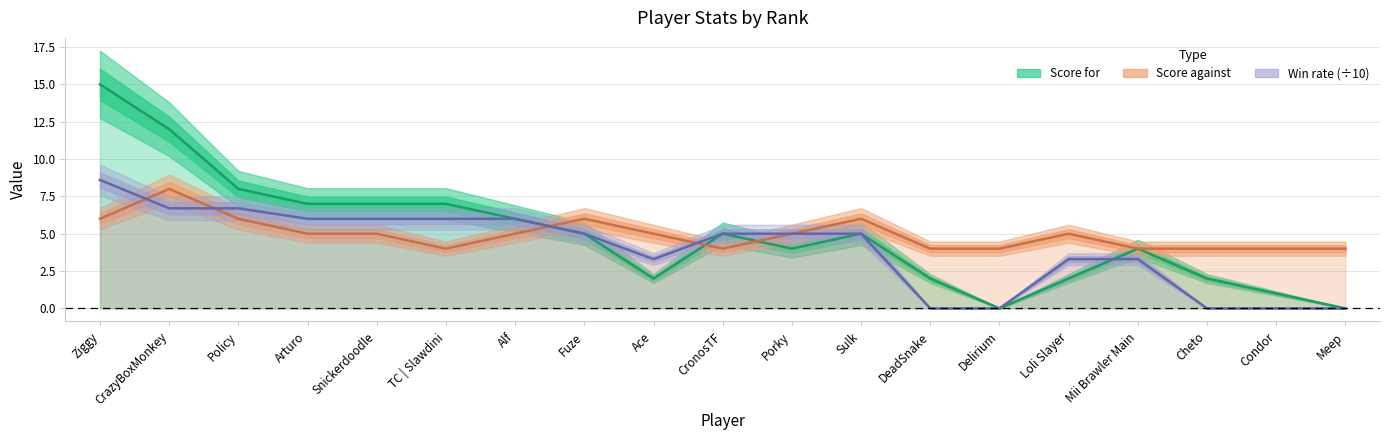

Reading left to right, what are all the values shown in this chart?

Score for: 1=15.0	2=12.0	3=8.0	4=7.0	5=7.0	5=7.0	7=6.0	7=5.0	9=2.0	9=5.0	9=4.0	9=5.0	13=2.0	13=0.0	13=2.0	13=4.0	17=2.0	17=1.0	17=0.0
Score against: 1=6.0	2=8.0	3=6.0	4=5.0	5=5.0	5=4.0	7=5.0	7=6.0	9=5.0	9=4.0	9=5.0	9=6.0	13=4.0	13=4.0	13=5.0	13=4.0	17=4.0	17=4.0	17=4.0
Win rate: 1=8.6	2=6.7	3=6.7	4=6.0	5=6.0	5=6.0	7=6.0	7=5.0	9=3.3	9=5.0	9=5.0	9=5.0	13=0.0	13=0.0	13=3.3	13=3.3	17=0.0	17=0.0	17=0.0